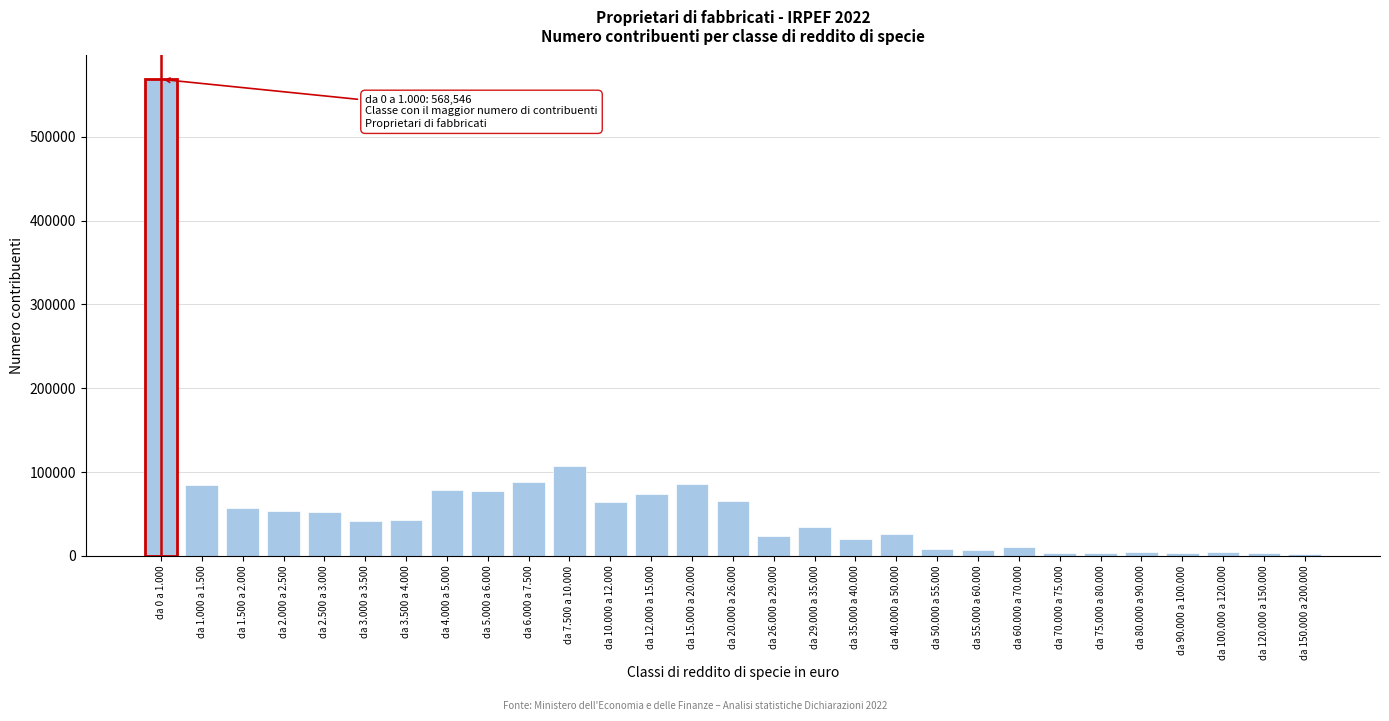

Between da 20.000 a 26.000 and da 15.000 a 20.000, which is larger?

da 15.000 a 20.000